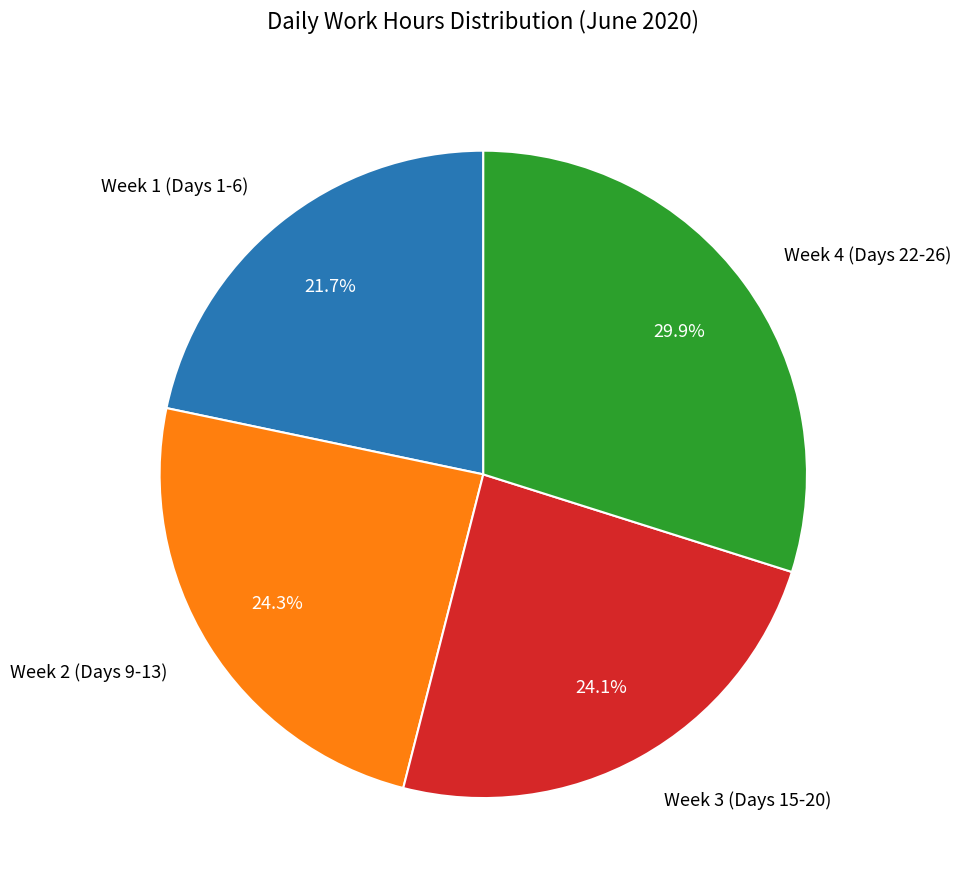

Which slice is the largest?

Week 4 (Days 22-26)